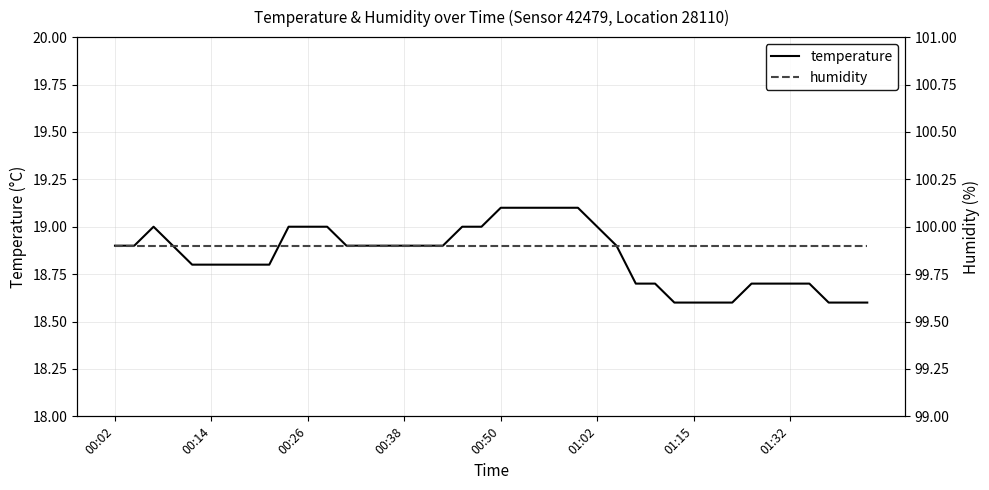

Which series has the largest total across all categories?

humidity